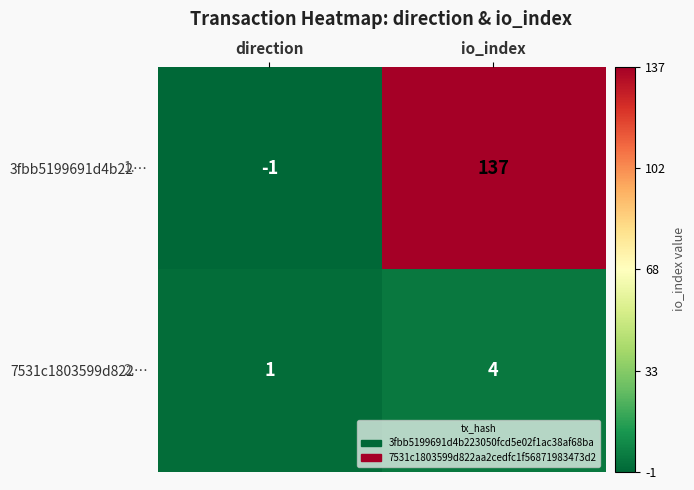

What is the sum of the 7531c1803599d822… values at io_index and direction?

5